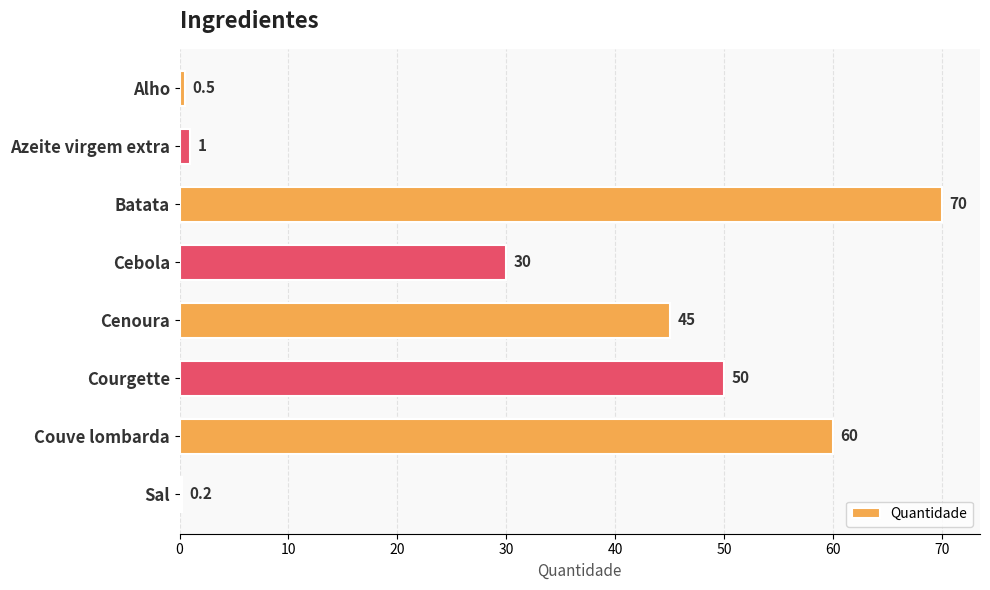

What is the ratio of the value at Courgette to the value at Batata?

0.7